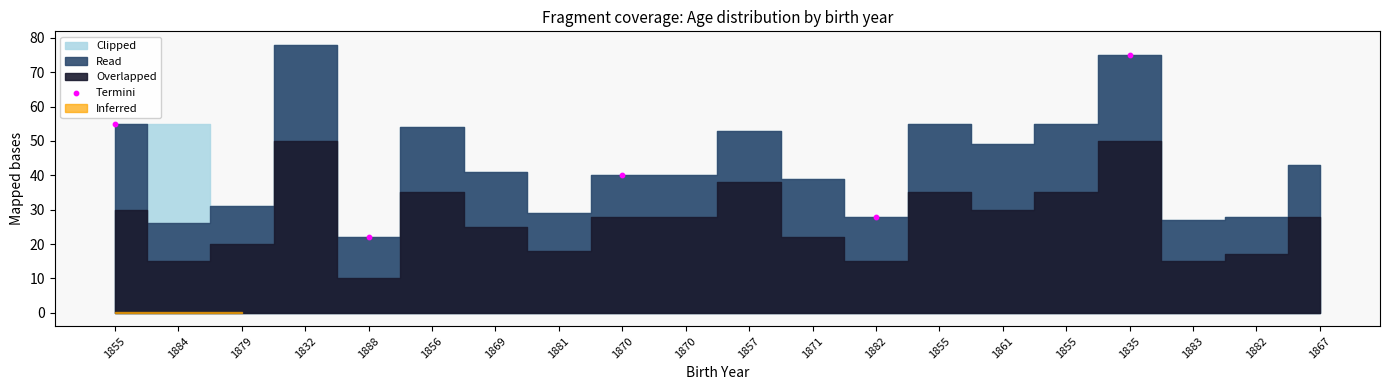

What Y value in the scatter plot is closest to 48?

55